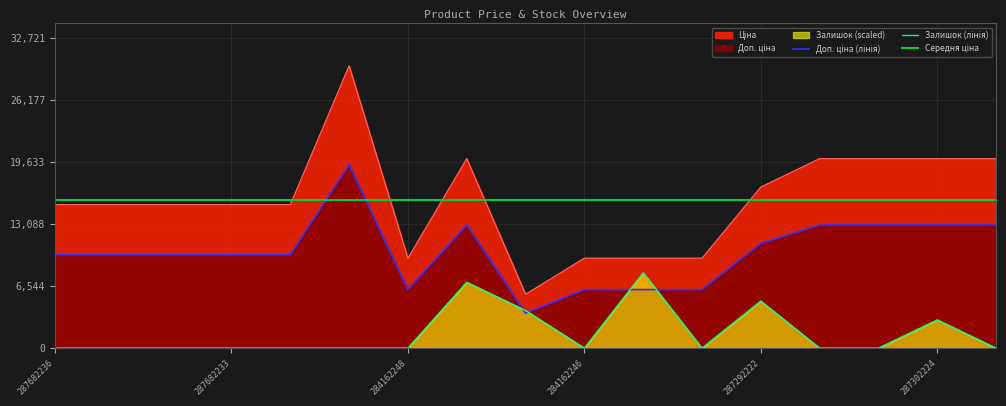

The Ціна series shows 12440.7 at 284162244. True or false?

False